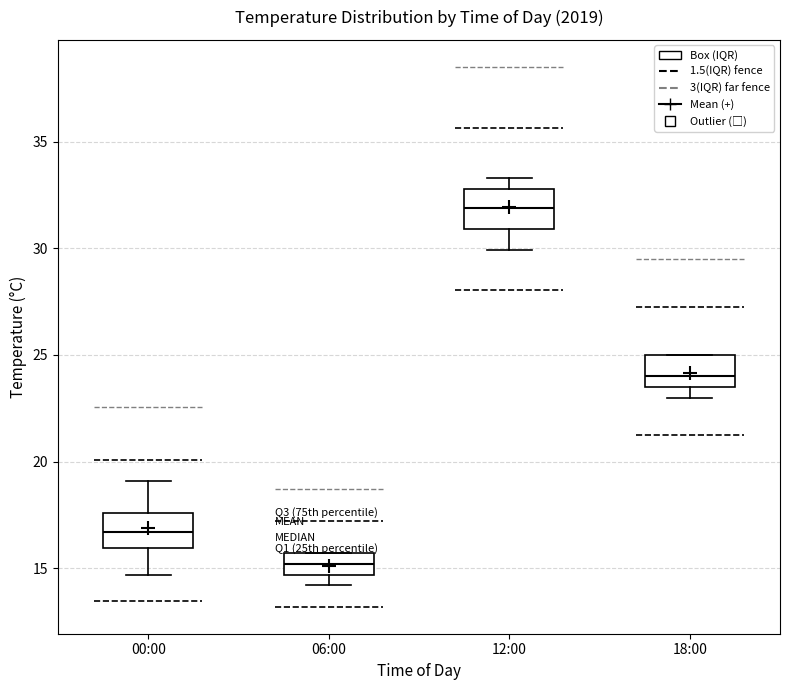

Which box's median line is the highest?

12:00